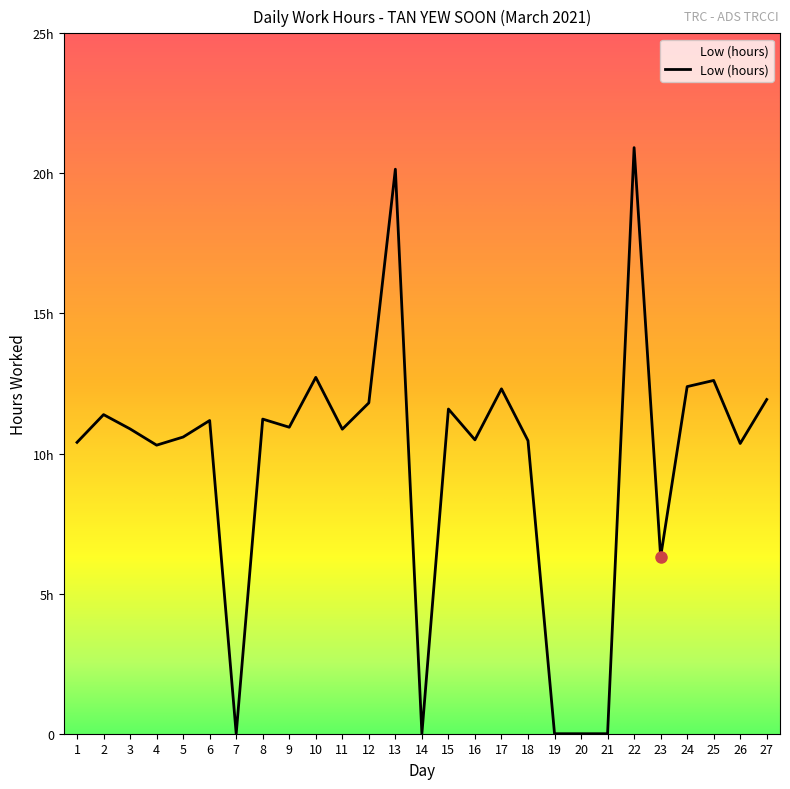

What is the sum of the values at 16 and 2?

21.9